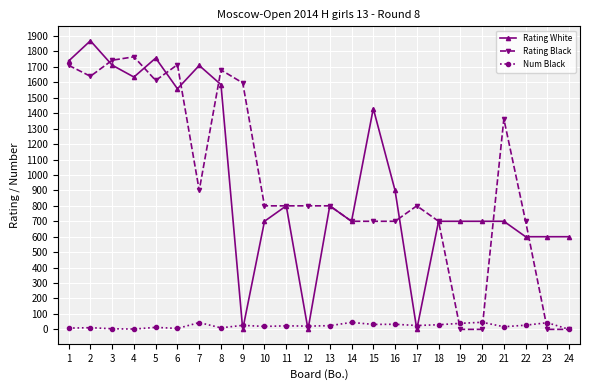

At how many categories does at least one series exceed 717?

17